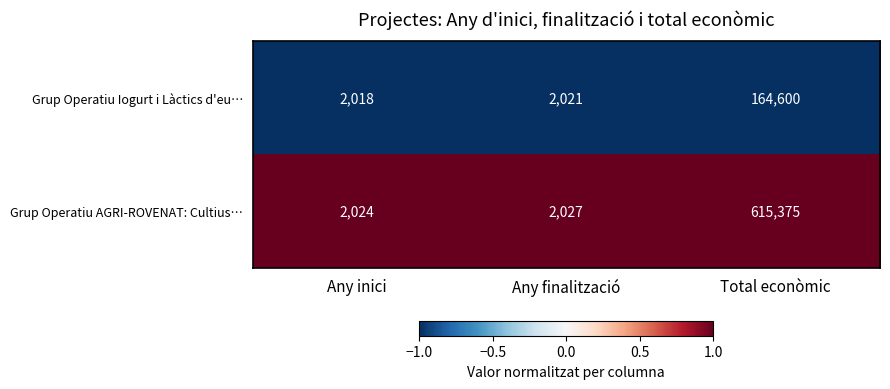

List the series in order of their overall mean, highest first.

Grup Operatiu AGRI-ROVENAT: Cultius…, Grup Operatiu Iogurt i Làctics d'eu…